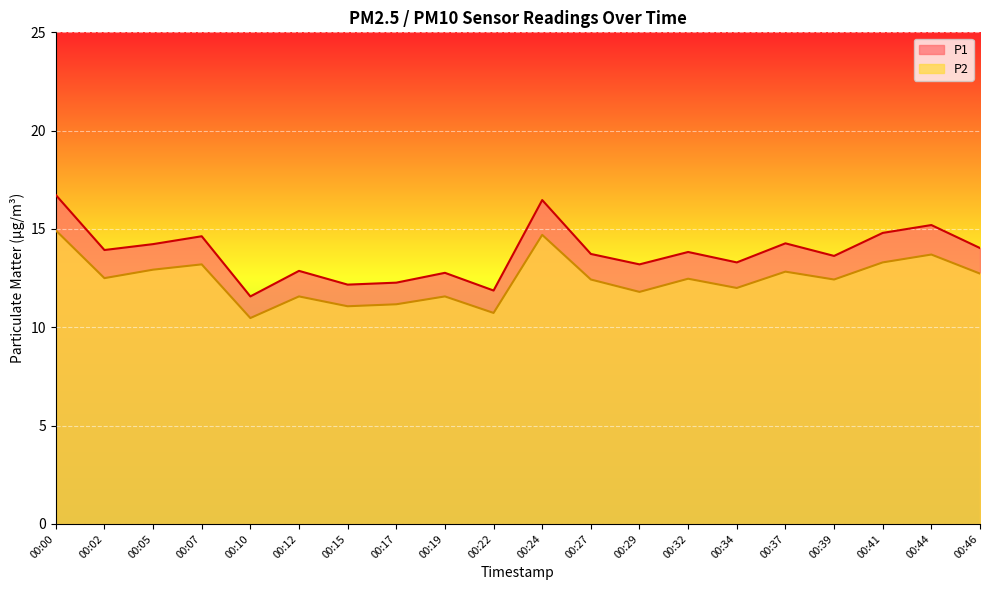

How many series are shown in this chart?

2